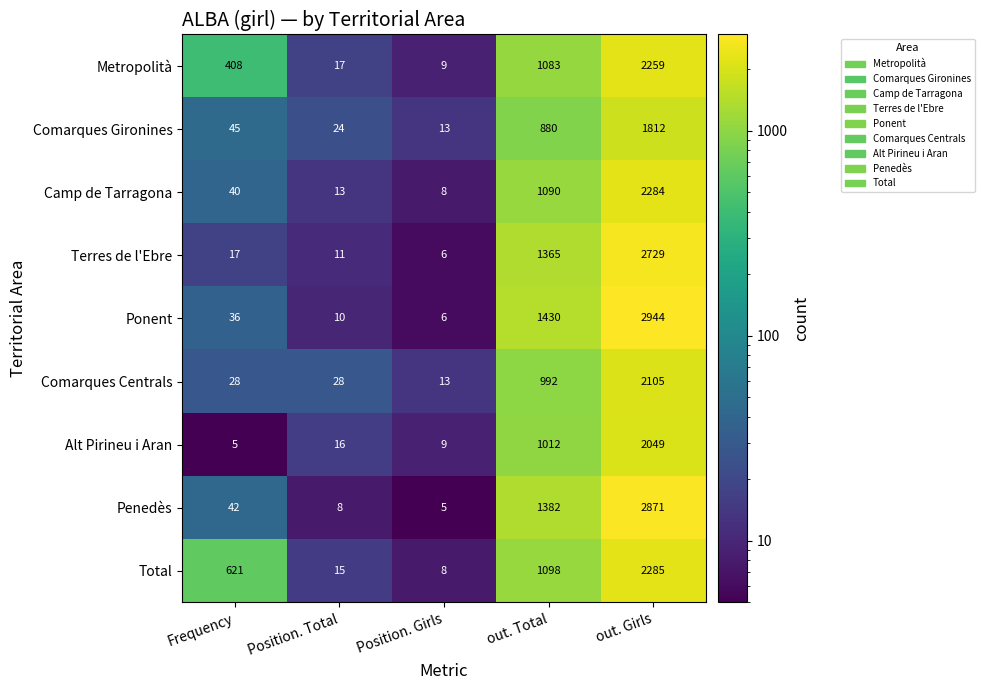

At which label does Terres de l'Ebre reach its peak?

out. Girls